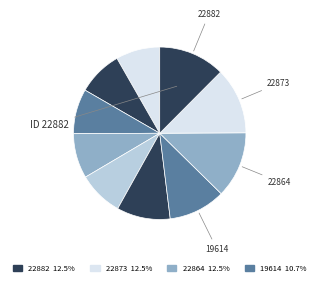

How many segments does this pie chart have?

10